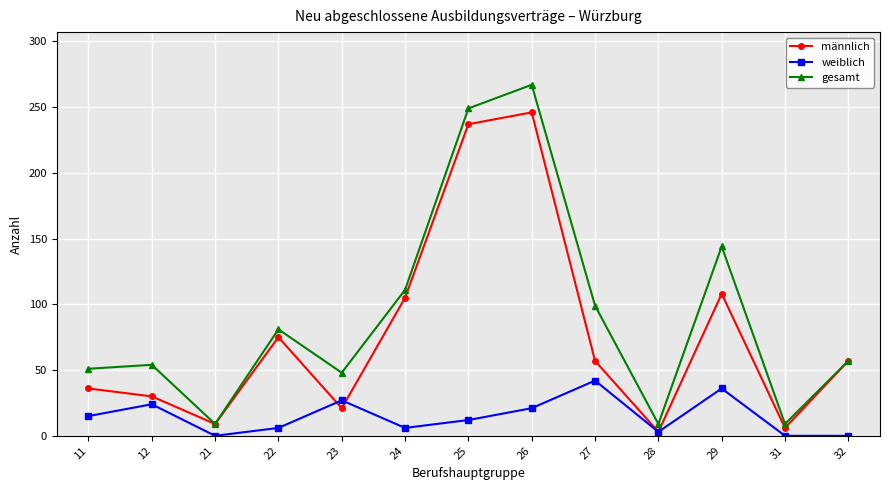

List the series in order of their peak value, lowest first.

weiblich, männlich, gesamt